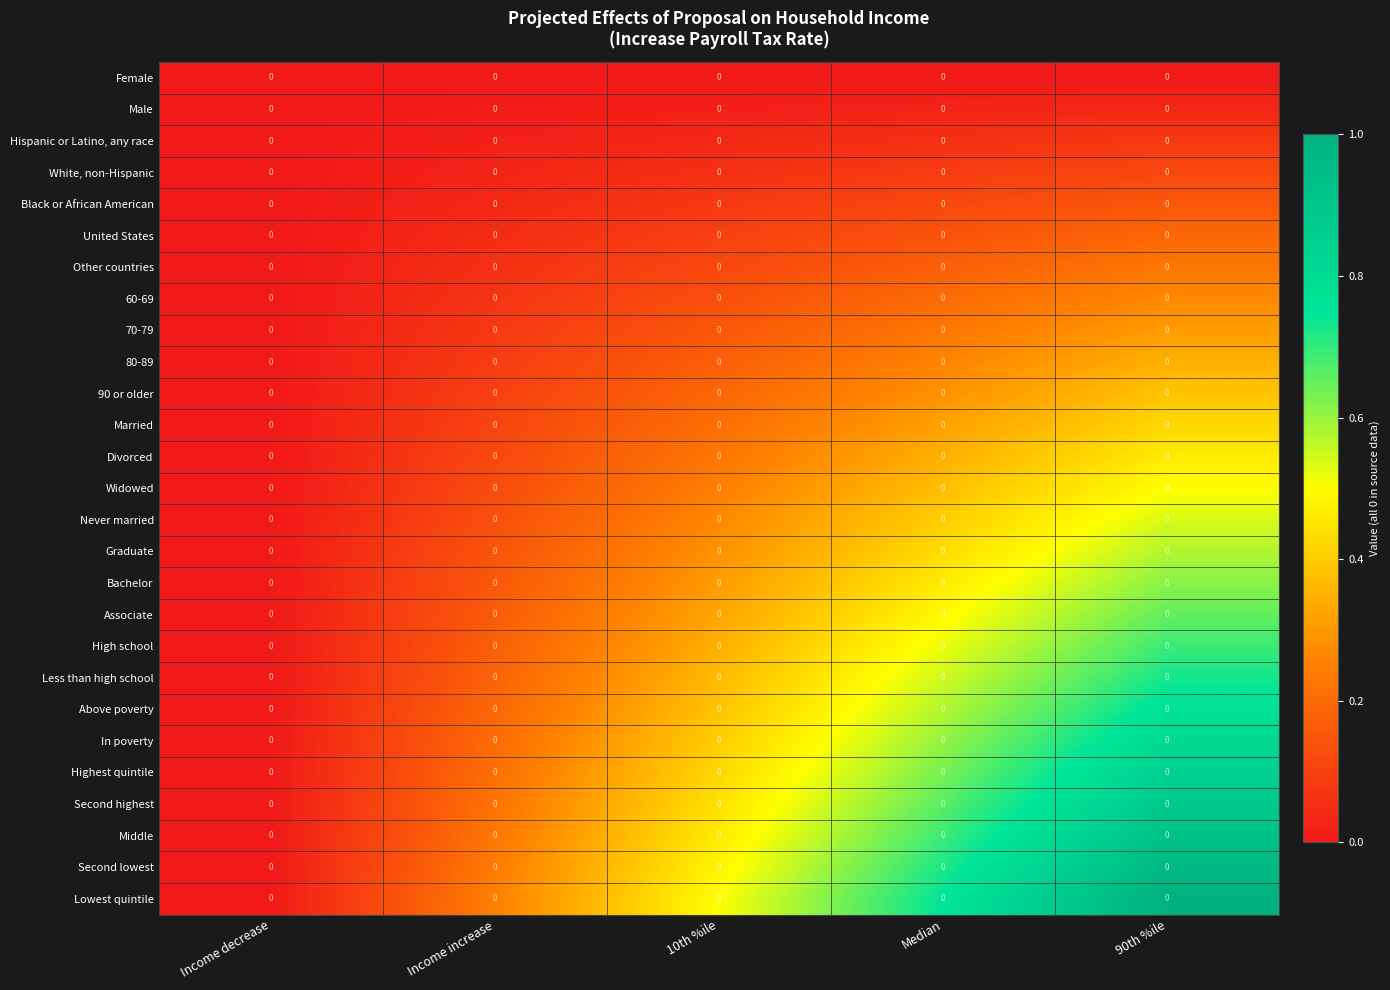

Between 10th %ile and Median, which series saw the biggest shift?

Lowest quintile